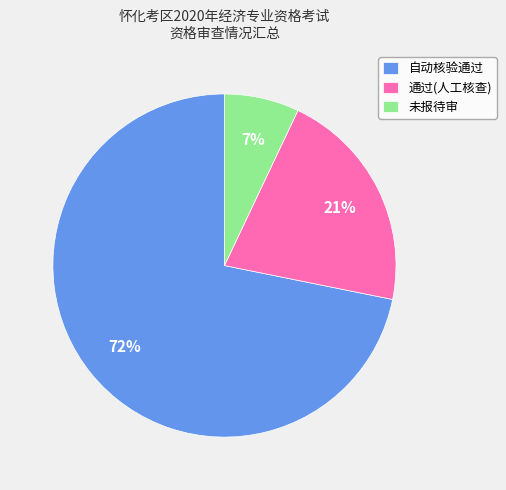

To the nearest percent, what is the average slice percentage?

33%